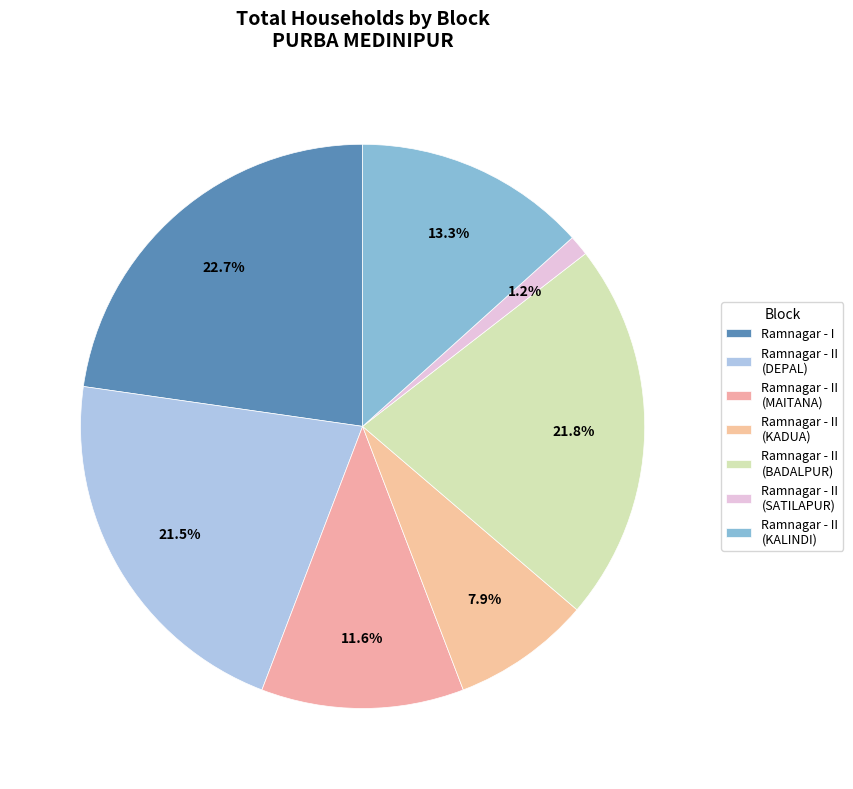

To the nearest percent, what is the difference between the largest and smallest slice percentages?

22%